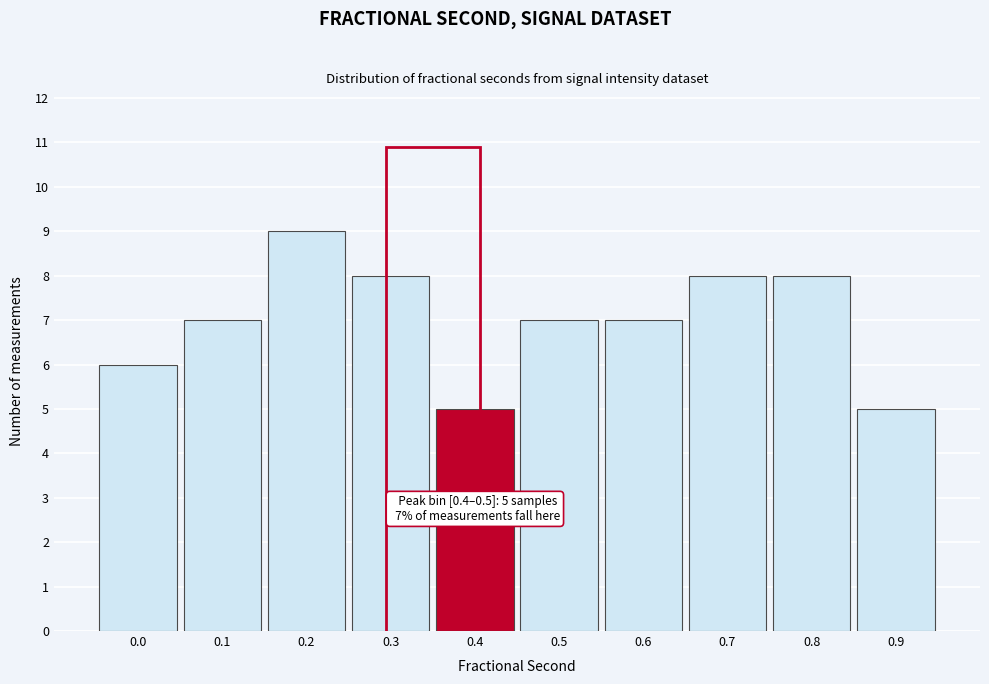

Reading left to right, list all the values displayed in this chart.

6	7	9	8	5	7	7	8	8	5